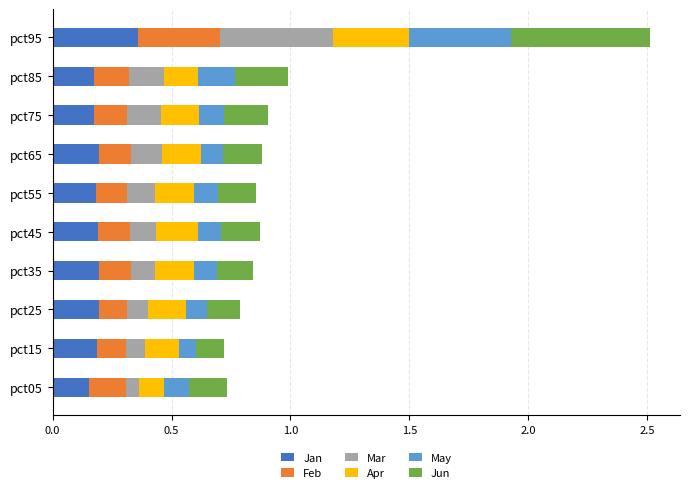

Count the number of categories in the chart.

10